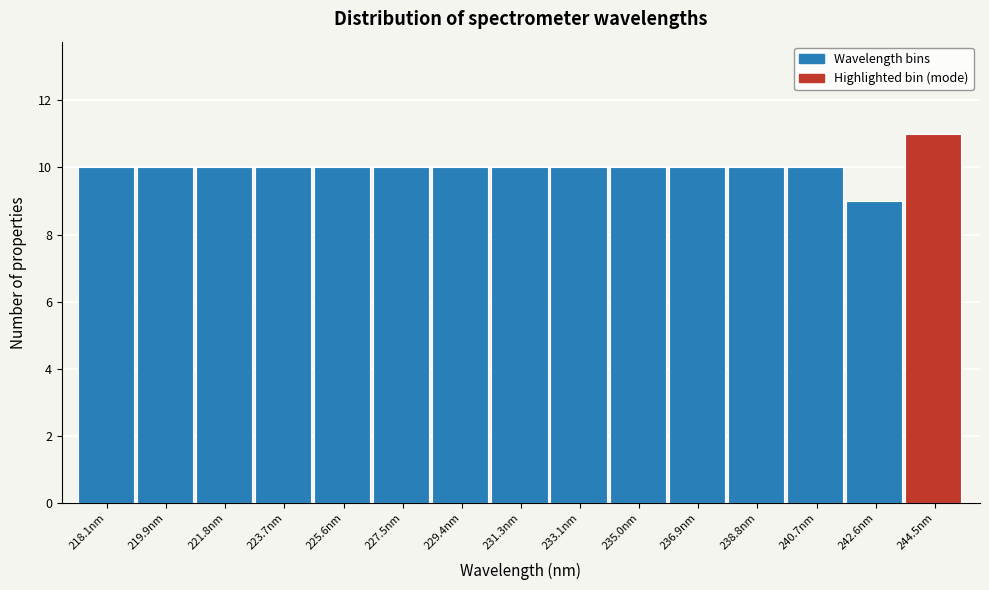

Reading right to left, extract all data points from this chart.

244.5nm=11	242.6nm=9	240.7nm=10	238.8nm=10	236.9nm=10	235.0nm=10	233.1nm=10	231.3nm=10	229.4nm=10	227.5nm=10	225.6nm=10	223.7nm=10	221.8nm=10	219.9nm=10	218.1nm=10